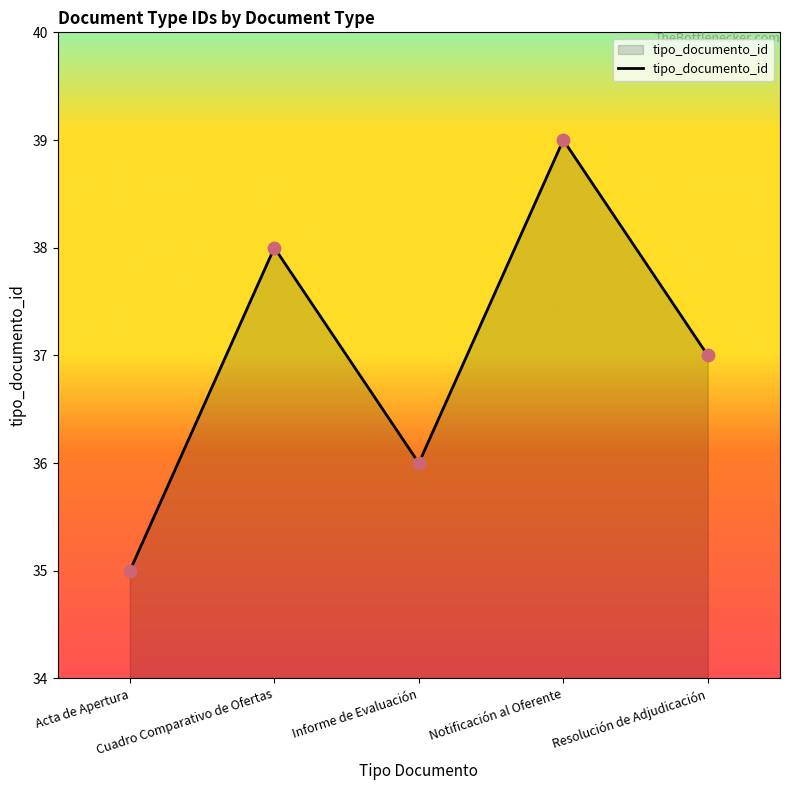

Which has a higher value, Acta de Apertura or Notificación al Oferente?

Notificación al Oferente